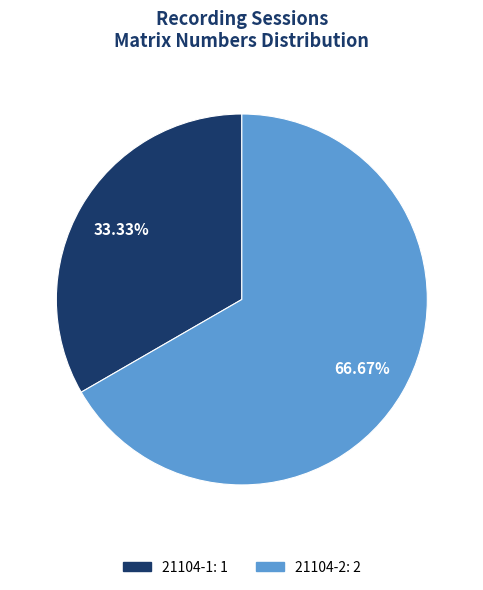

To the nearest percent, what is the average slice percentage?

50%